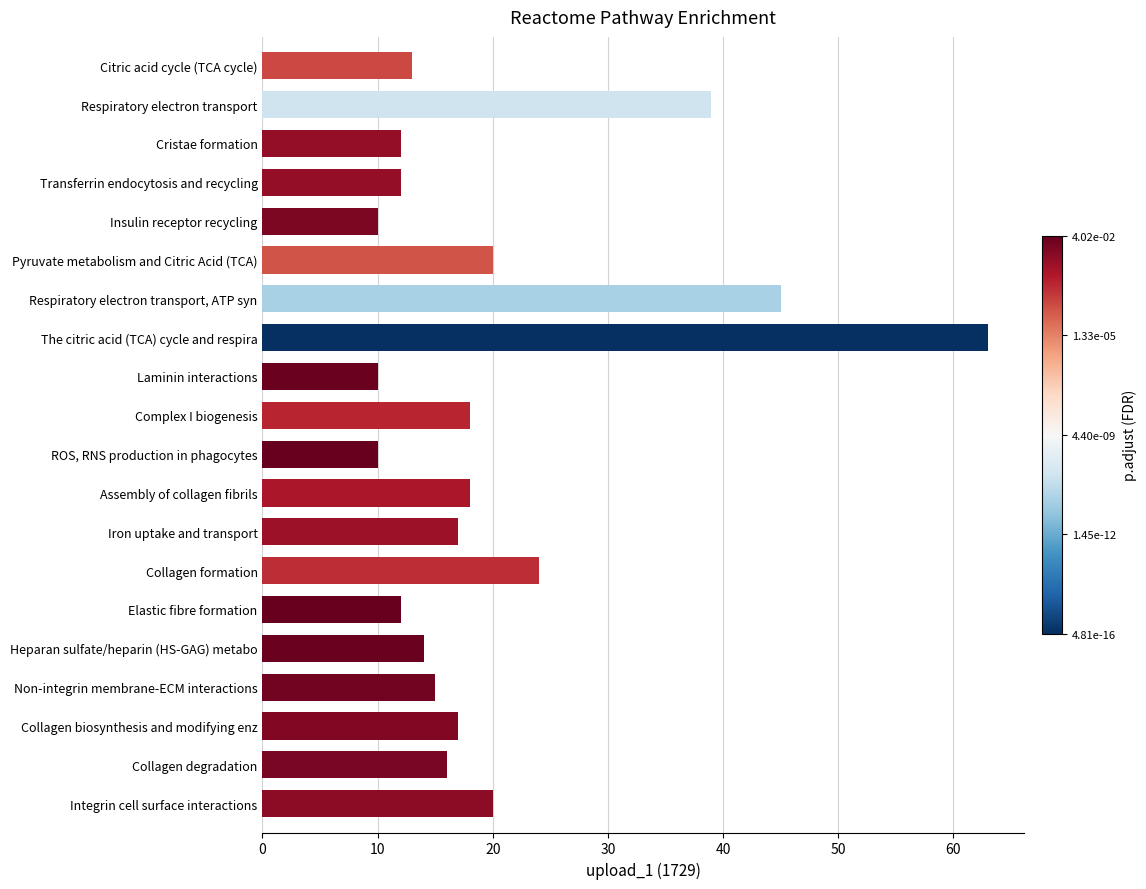

Where is the data nearest to the value 36?

Respiratory electron transport